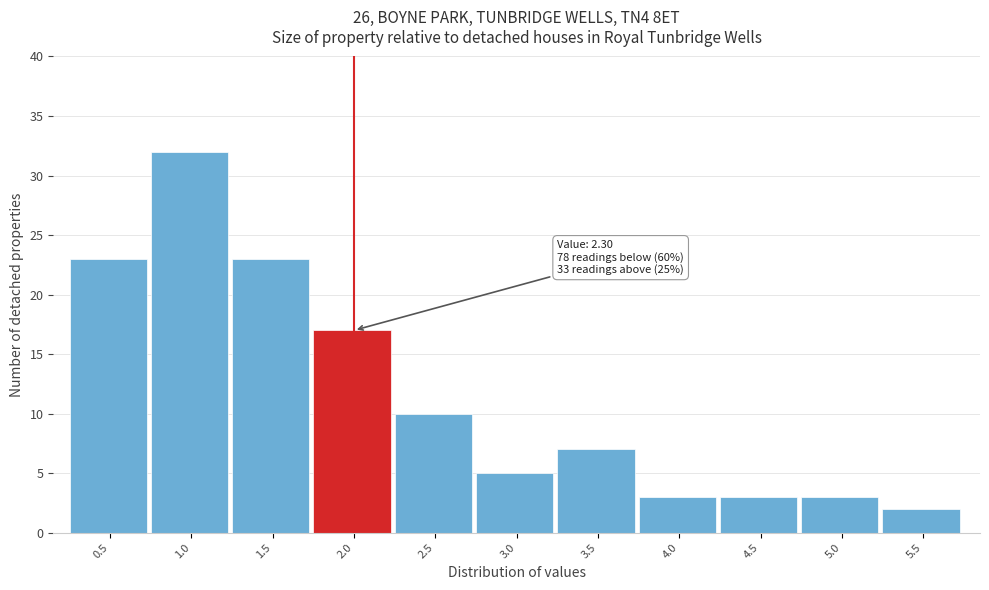

Reading left to right, what are all the values shown in this chart?

0.5=23	1.0=32	1.5=23	2.0=17	2.5=10	3.0=5	3.5=7	4.0=3	4.5=3	5.0=3	5.5=2